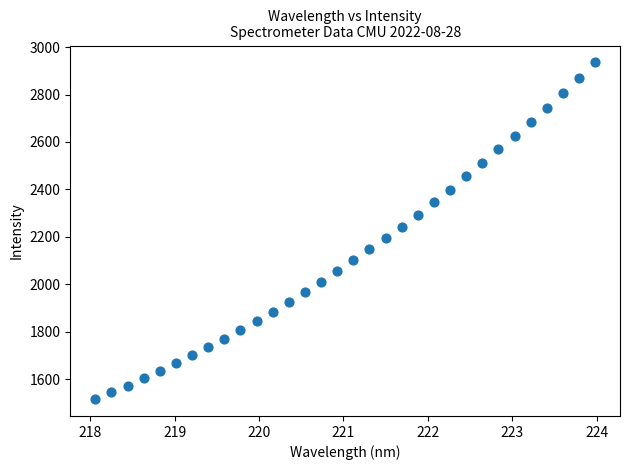

What is the range of Y values (max minus min)?

1419.4